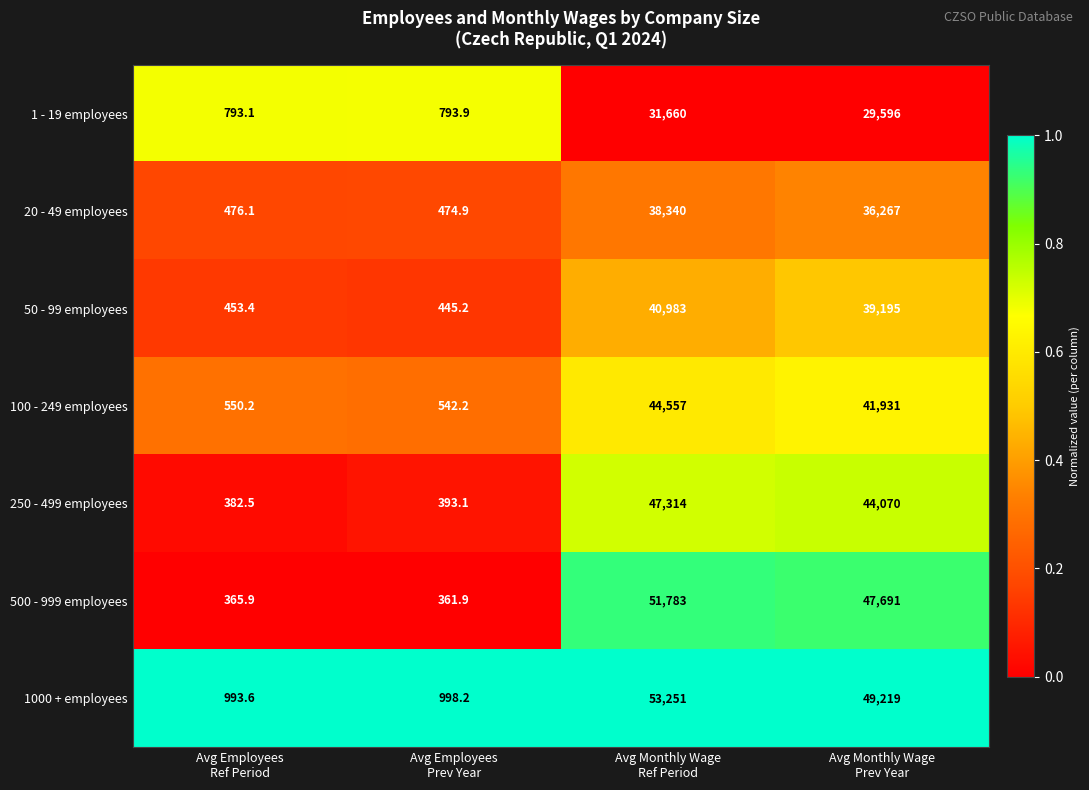

How many series are shown in this chart?

7